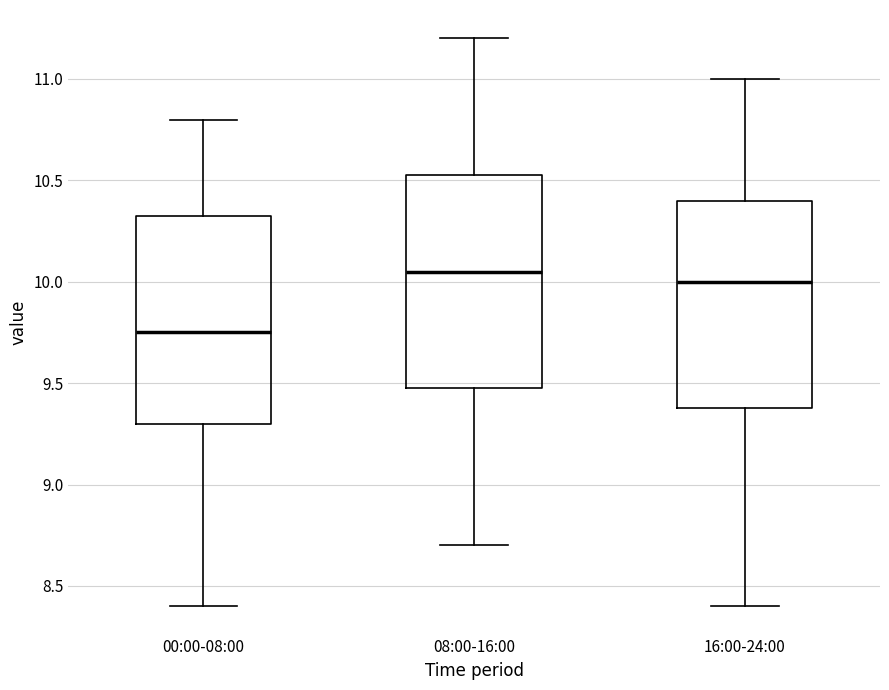

Reading left to right, read every box against the y-axis: the position of its median line, the range the box covers, and the ends of its whiskers. The values are not printed on the chart, so give them approximately, as read against the axis.

00:00-08:00: median 9.75, box 9.30 to 10.35, whiskers 8.40 to 10.80
08:00-16:00: median 10.05, box 9.50 to 10.55, whiskers 8.70 to 11.20
16:00-24:00: median 10.00, box 9.40 to 10.40, whiskers 8.40 to 11.00